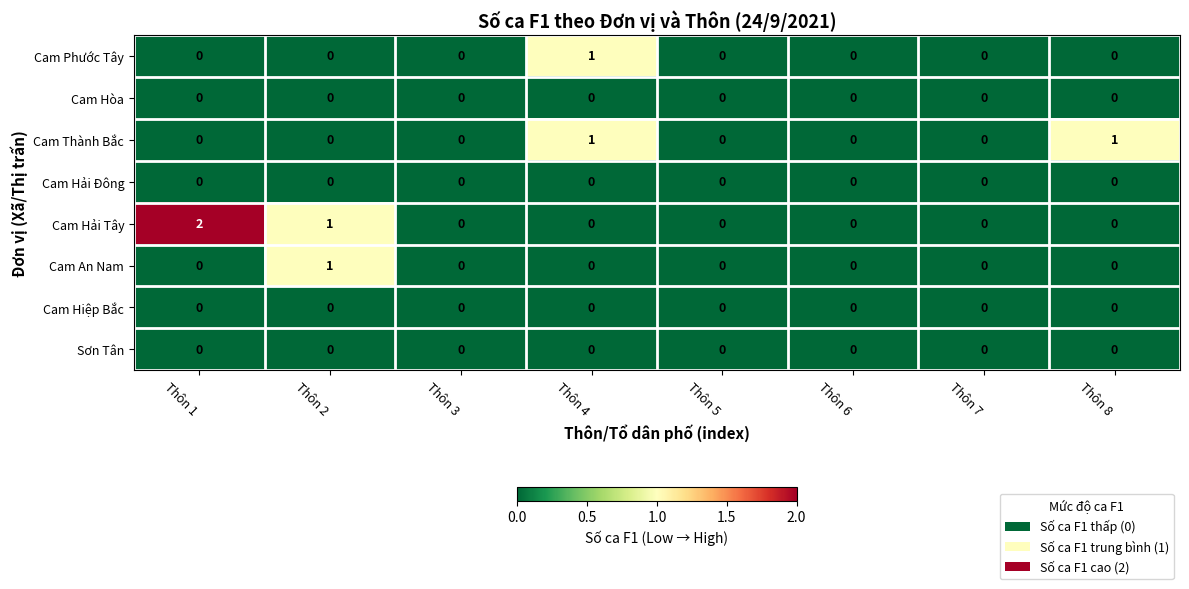

What is the spread (max minus min) of values at Thôn 4?

1